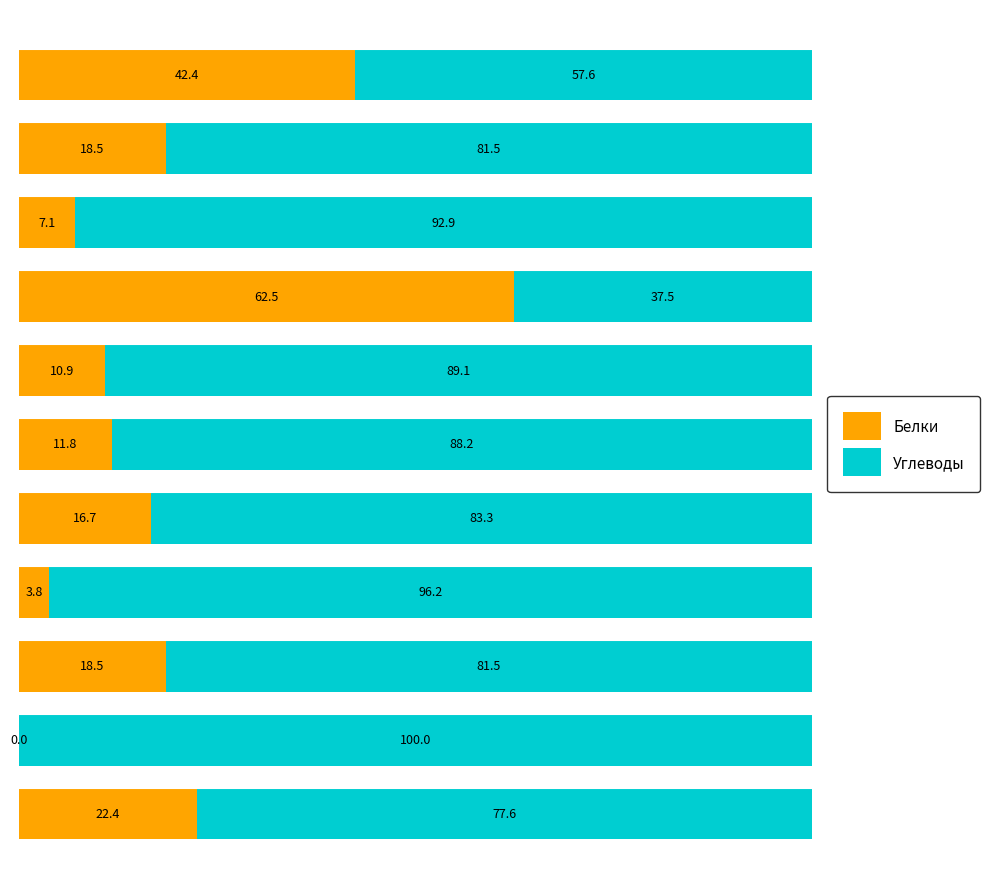

What is the highest value of the Белки series?

62.5